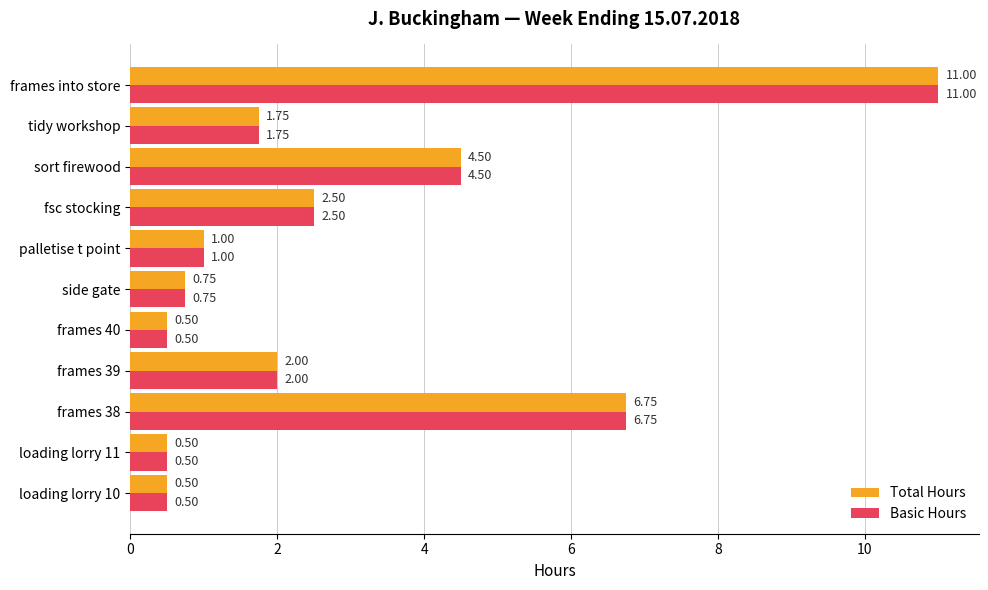

At which category is the sum across all series the highest?

frames into store